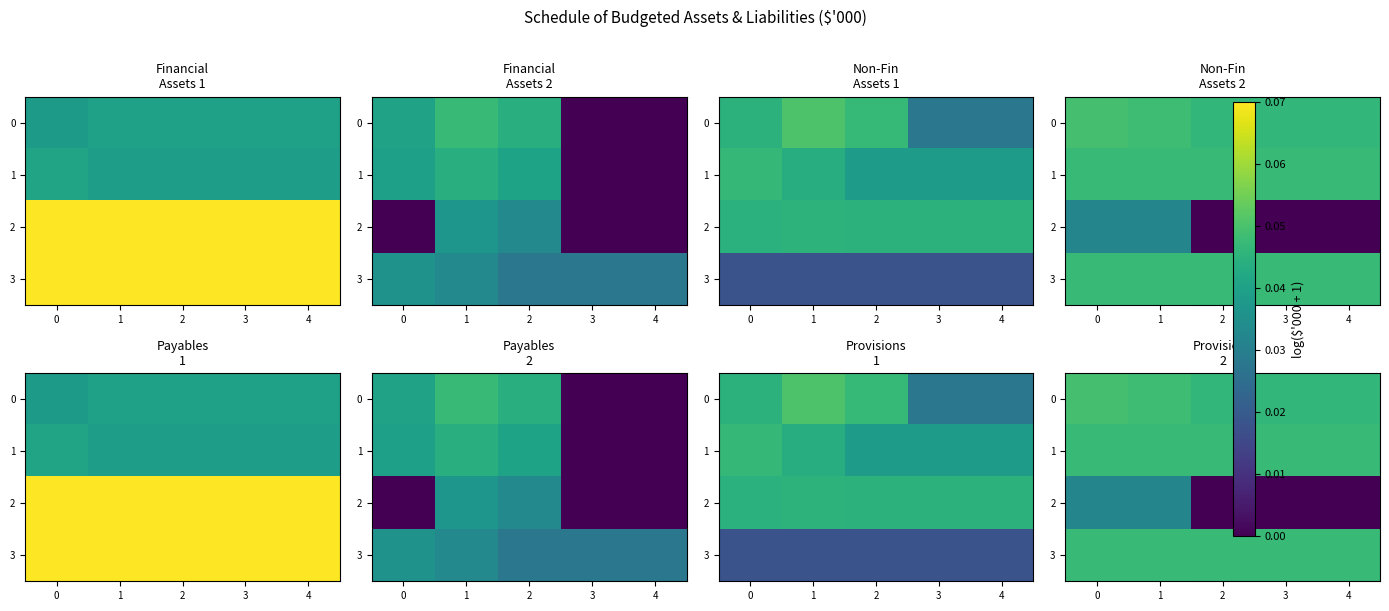

What is the total value across all series at 1?

32.2